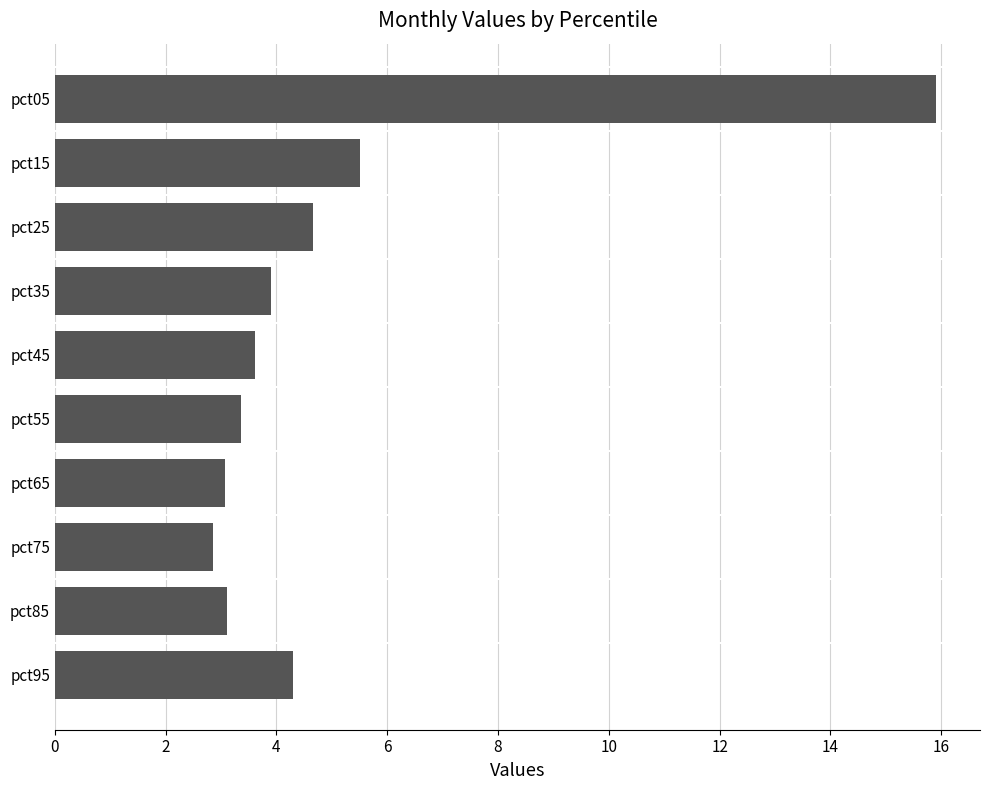

Reading top to bottom, extract all data points from this chart.

pct05=15.9	pct15=5.5	pct25=4.7	pct35=3.9	pct45=3.6	pct55=3.4	pct65=3.1	pct75=2.9	pct85=3.1	pct95=4.3